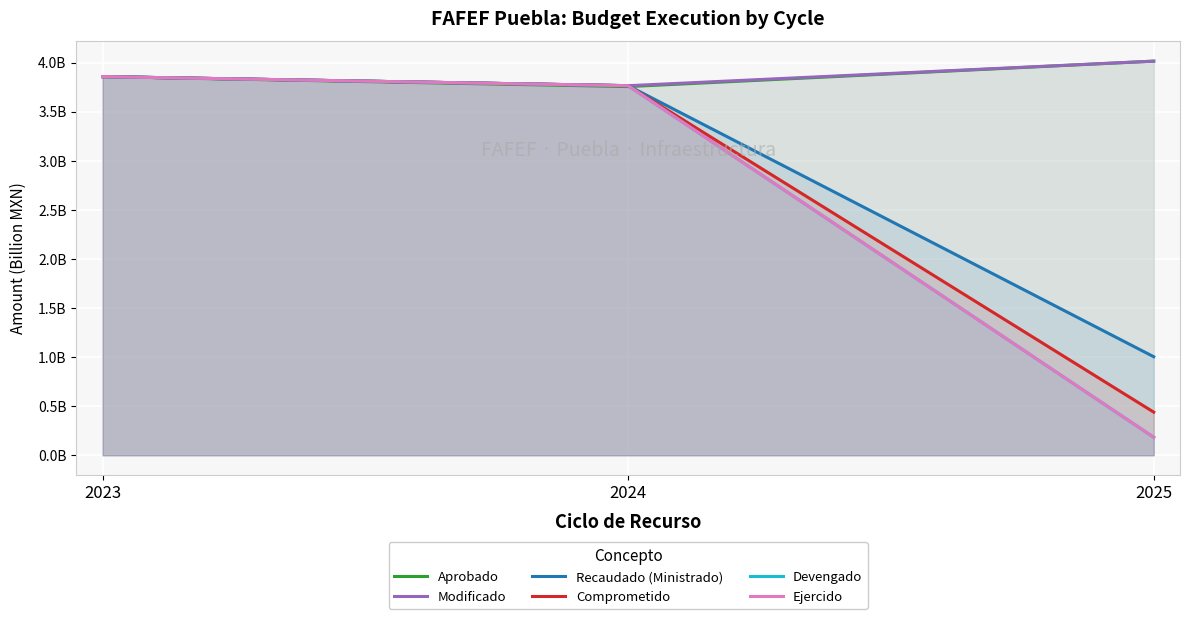

Rank the series by their maximum value, from highest to lowest.

Aprobado, Modificado, Recaudado (Ministrado), Comprometido, Devengado, Ejercido